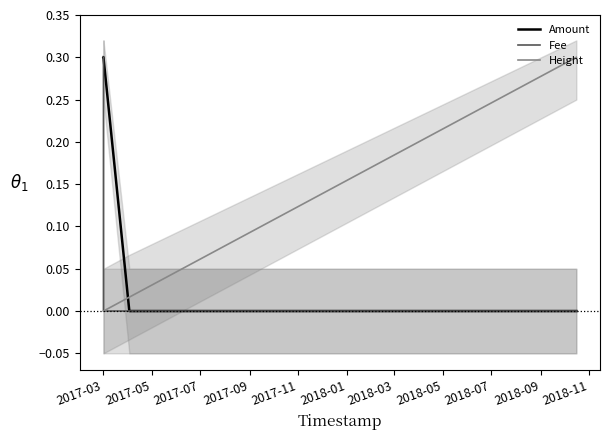

Reading right to left, transcribe all the data shown in this chart.

Amount: 0.0	0.0	0.3	0.3
Fee: 0.0	0.0	0.0	0.3
Height: 0.3	0.0	0.0	0.0